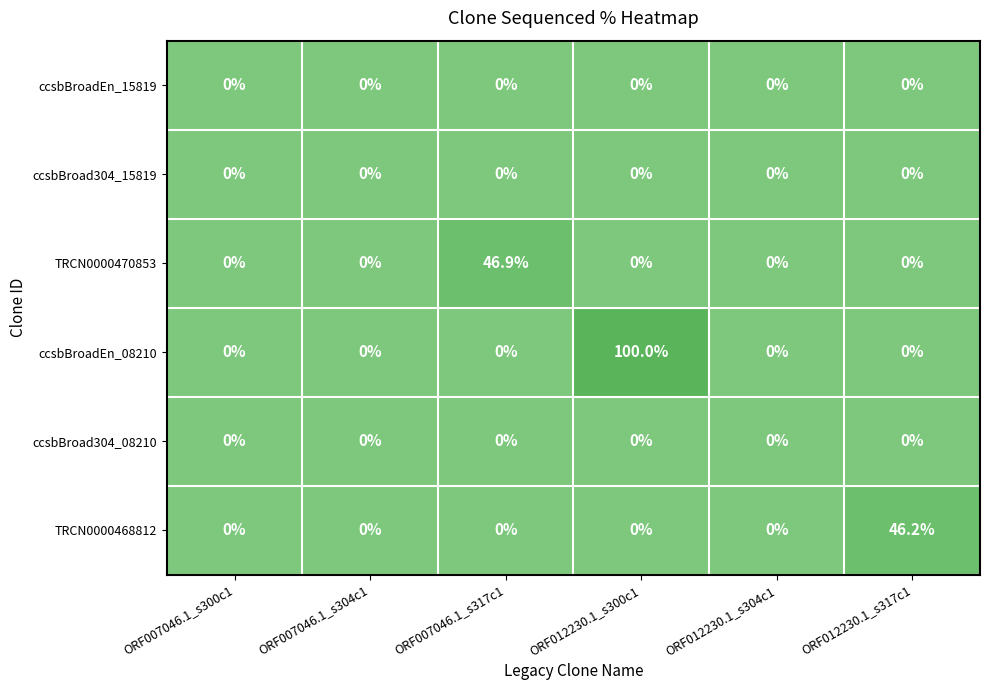

Which series changed the most between ORF007046.1_s317c1 and ORF012230.1_s317c1?

TRCN0000470853